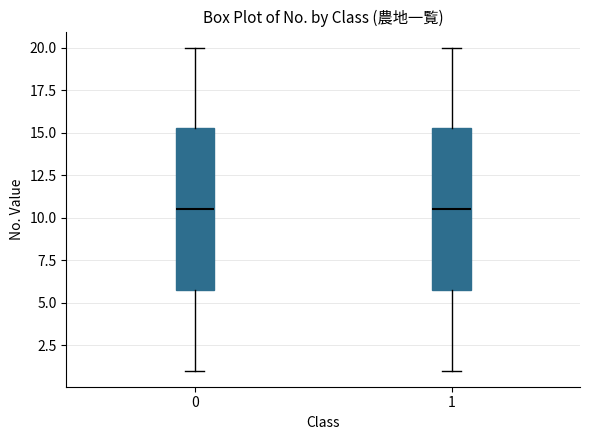

Reading left to right, transcribe this box plot: for each box, give where its median line is, the range the box spans, and where its two whiskers end, as read against the y-axis. The values are not printed on the chart, so give them approximately, as read against the axis.

0: median 10.5, box 6.0 to 15.5, whiskers 1.0 to 20.0
1: median 10.5, box 6.0 to 15.5, whiskers 1.0 to 20.0